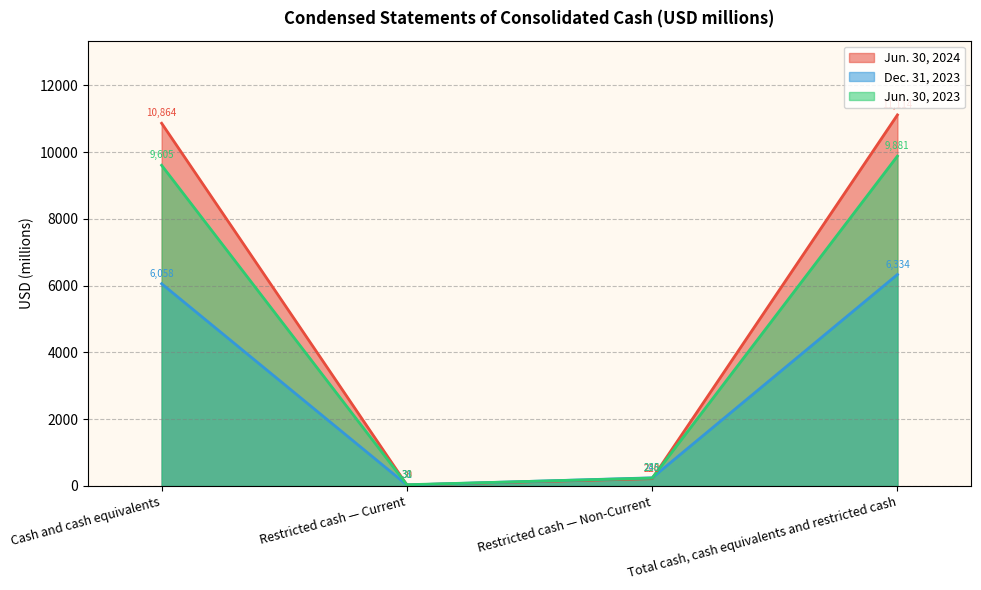

What is the approximate value of Jun. 30, 2024 at Restricted cash — Non-Current?

220